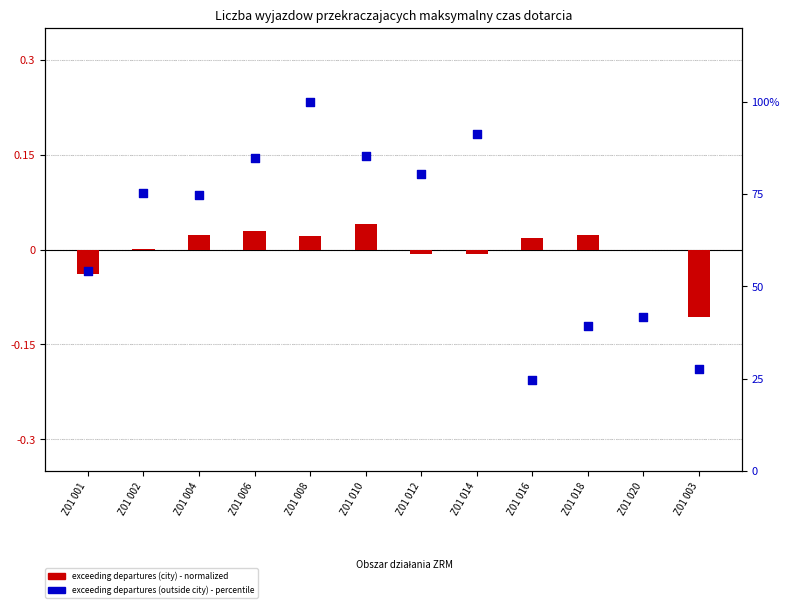

Which series has the largest total across all categories?

exceeding departures (outside city)